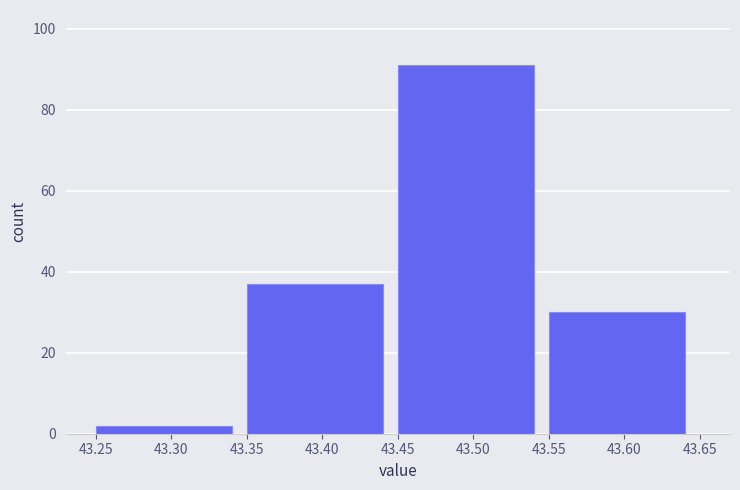

Which range on the x-axis has the tallest bar?

43.45 to 43.55